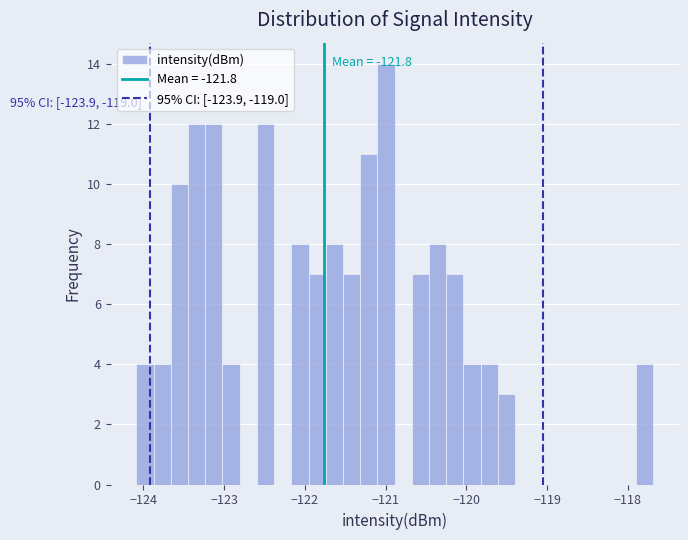

Read against the x-axis, roughly where is the centre of the tallest bar?

-121.0